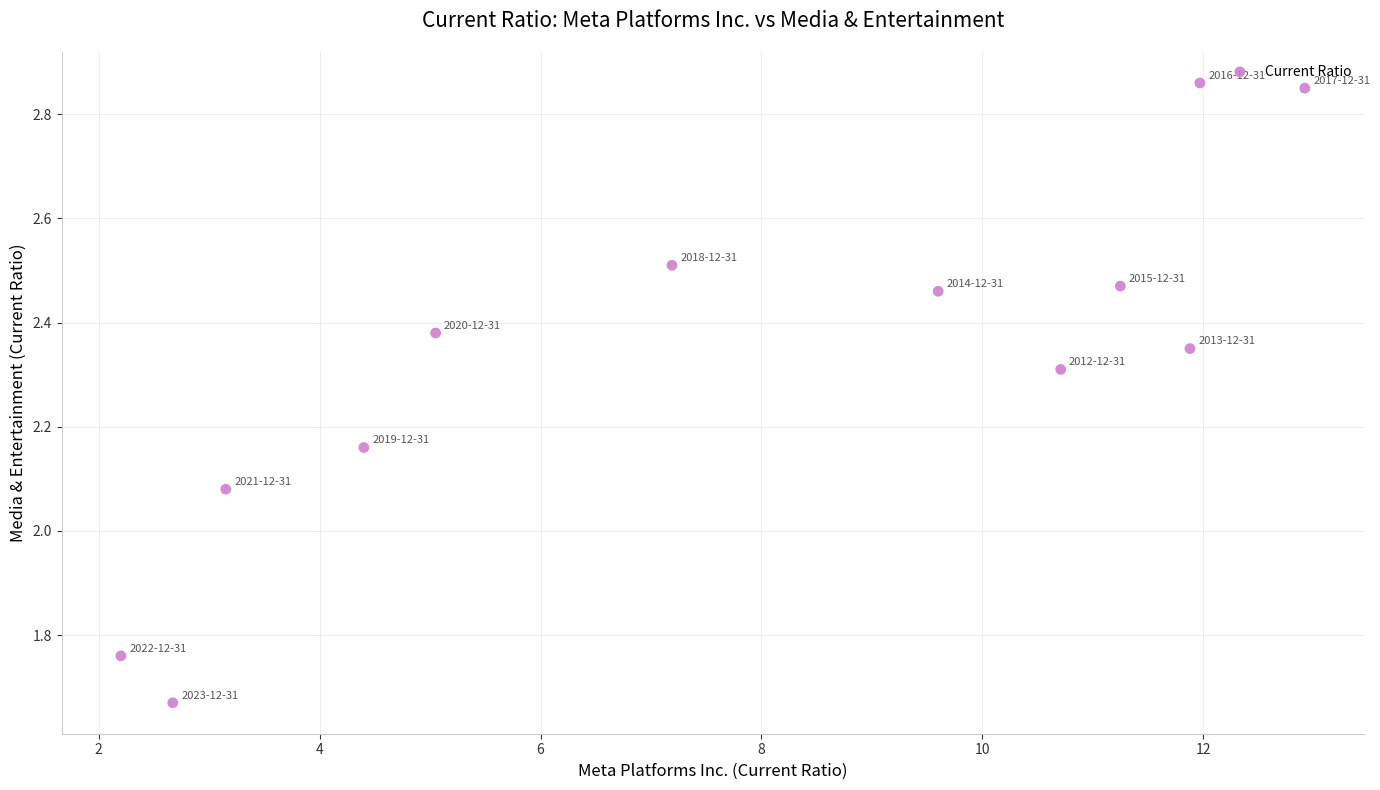

What is the average Y value?

2.3